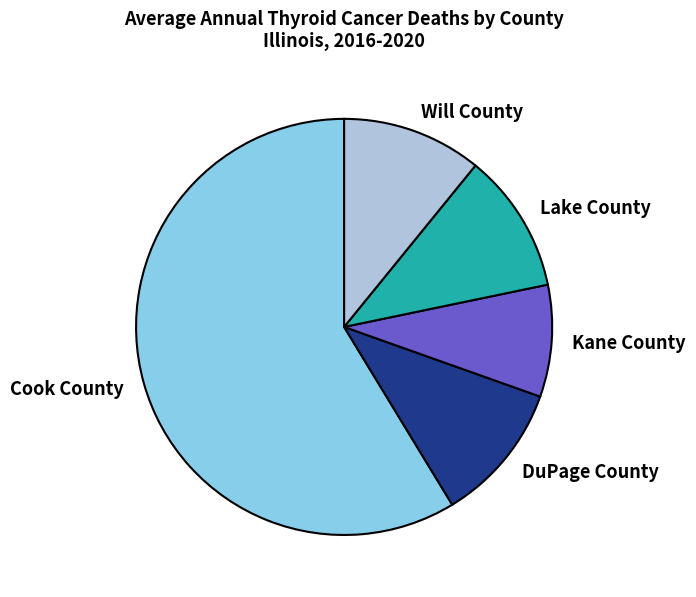

Is there any slice that represents more than half of the pie?

Yes